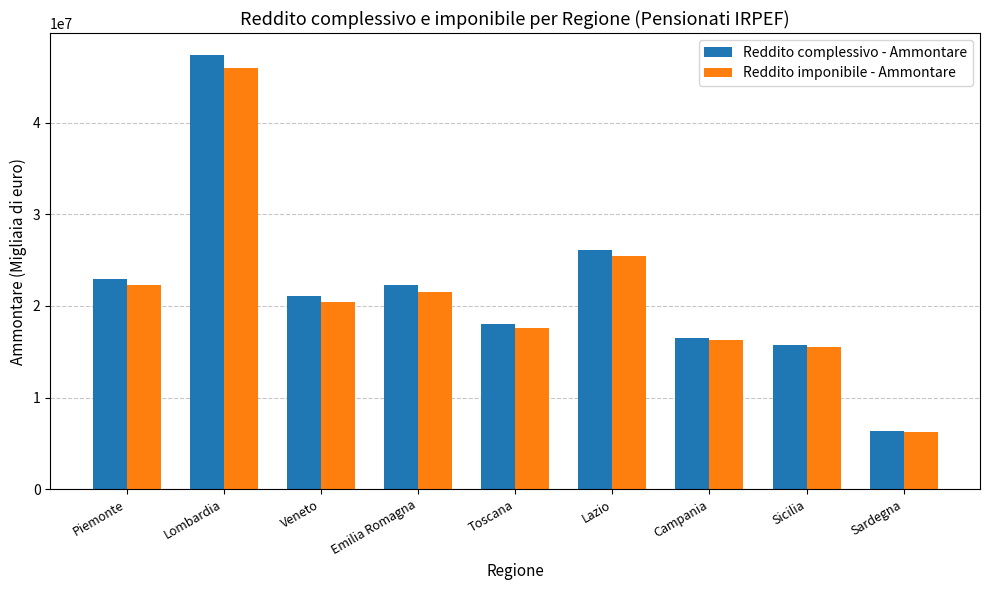

Rank the categories by Reddito complessivo - Ammontare value from lowest to highest.

Sardegna, Sicilia, Campania, Toscana, Veneto, Emilia Romagna, Piemonte, Lazio, Lombardia